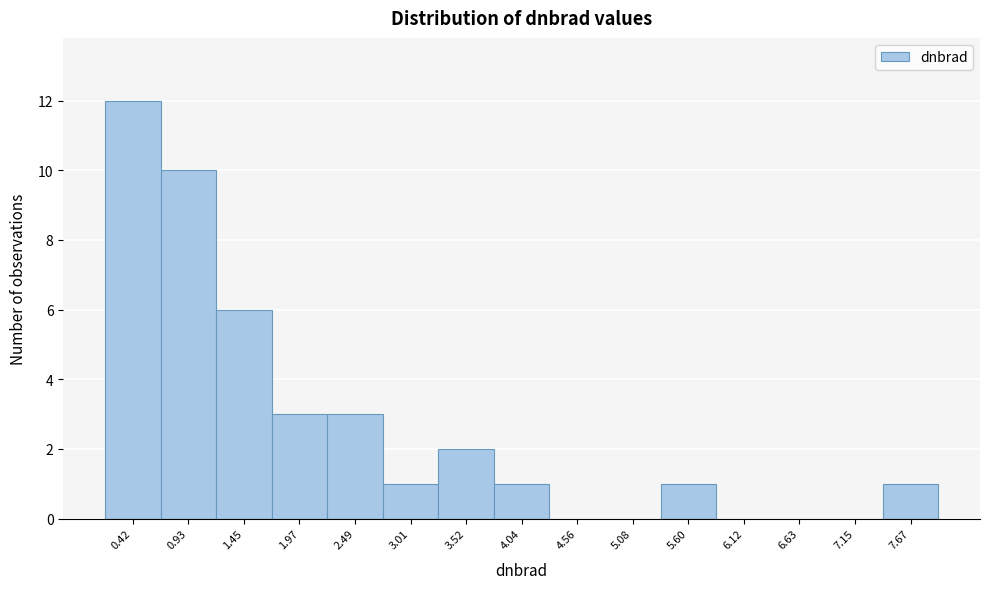

Reading left to right, list all the values displayed in this chart.

0.42=12	0.93=10	1.45=6	1.97=3	2.49=3	3.01=1	3.52=2	4.04=1	4.56=0	5.08=0	5.60=1	6.12=0	6.63=0	7.15=0	7.67=1